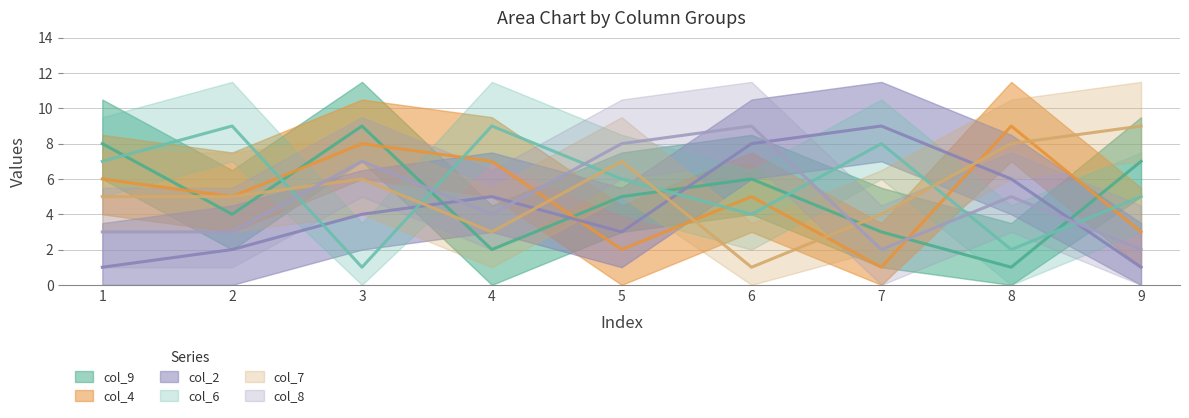

How many categories are shown in the chart?

9